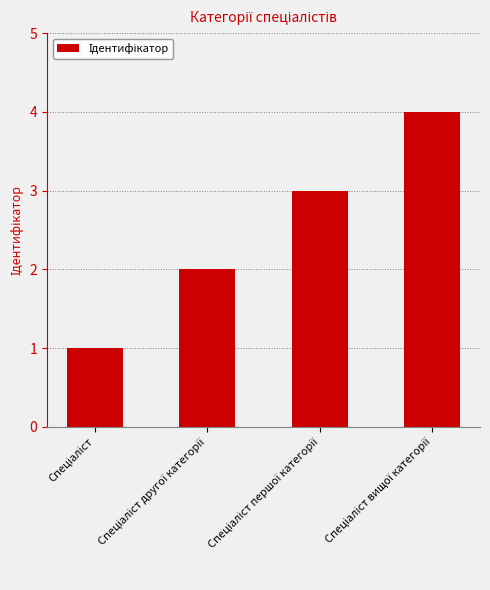

What is the difference between the maximum and minimum values?

3